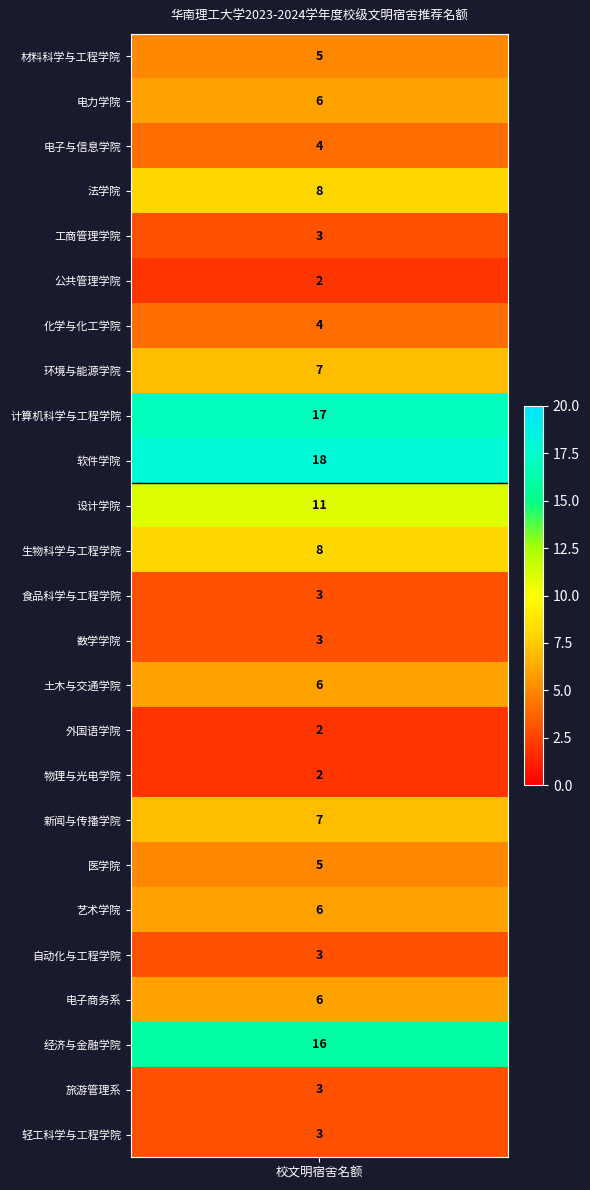

Reading right to left, list all the values displayed in this chart.

24=3	23=3	22=16	21=6	20=3	19=6	18=5	17=7	16=2	15=2	14=6	13=3	12=3	11=8	10=11	9=18	8=17	7=7	6=4	5=2	4=3	3=8	2=4	1=6	values=5